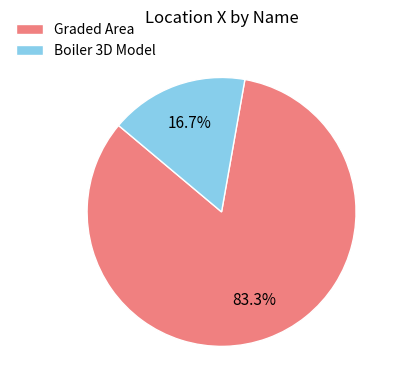

Which slice represents more than half of the pie?

Graded Area